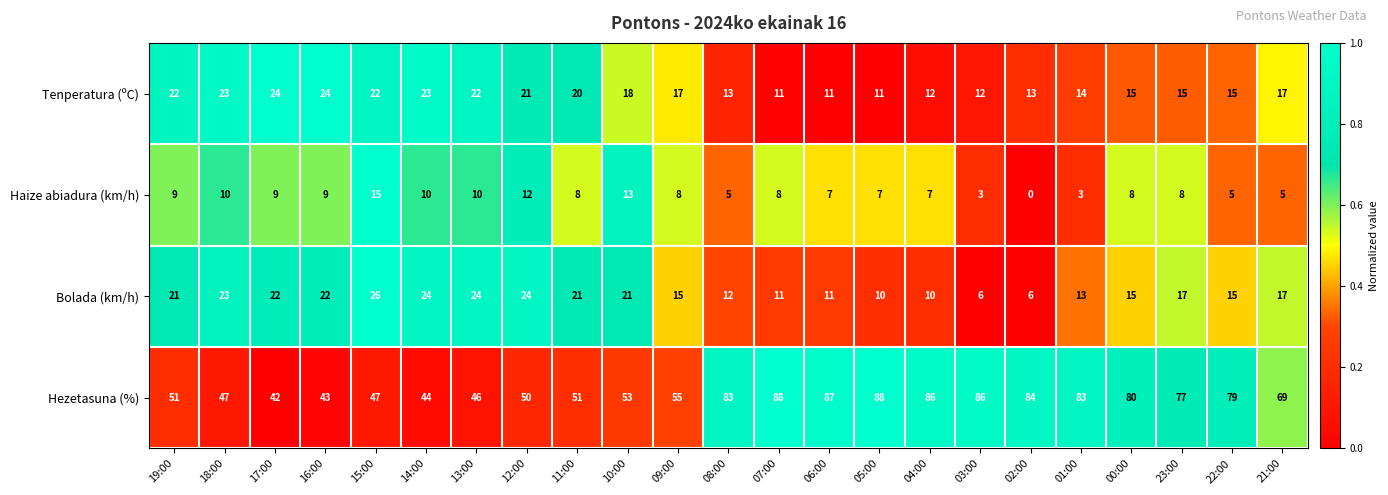

Which series has the largest total across all categories?

Hezetasuna (%)